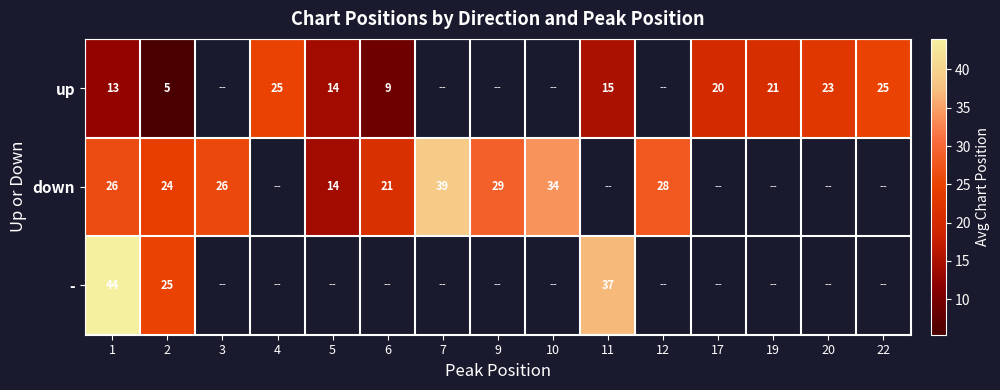

At how many categories does at least one series exceed 6?

15